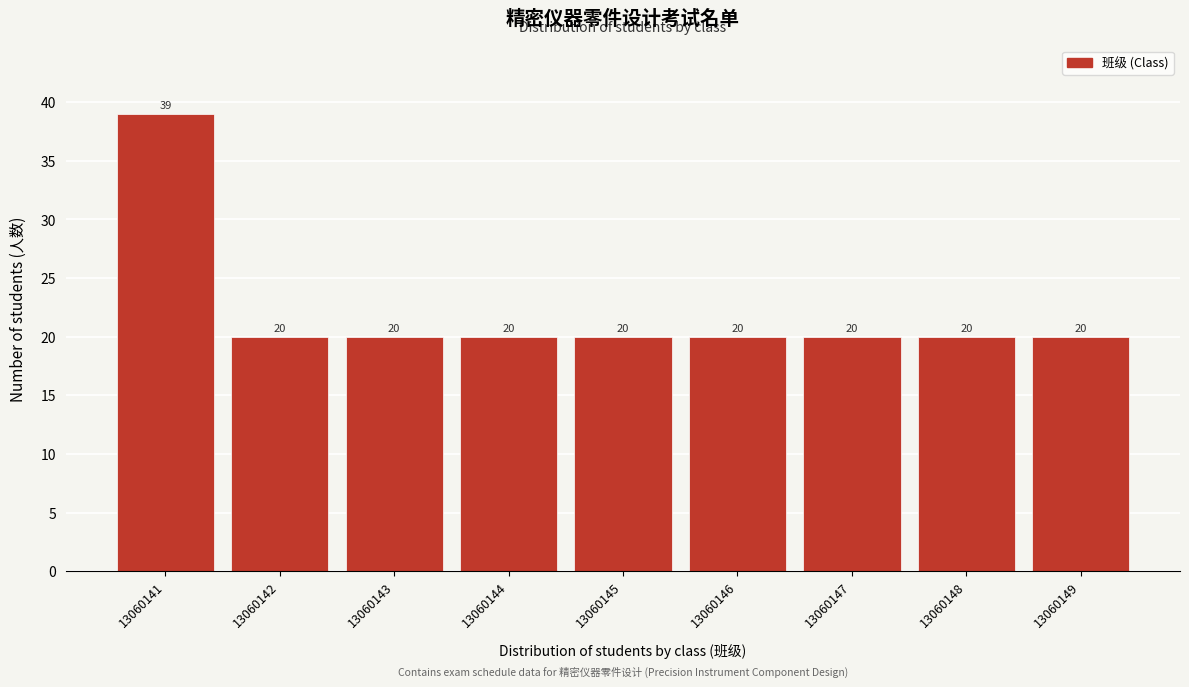

Reading left to right, list all the values displayed in this chart.

13060141=39	13060142=20	13060143=20	13060144=20	13060145=20	13060146=20	13060147=20	13060148=20	13060149=20